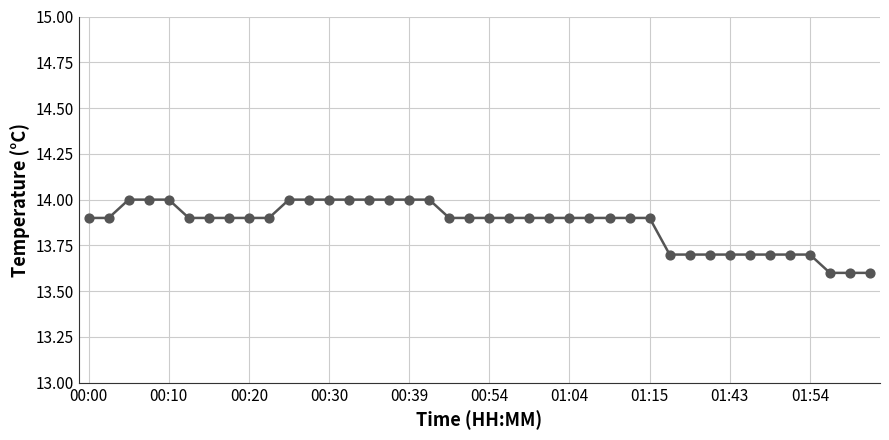

What is the greatest value displayed?

14.0